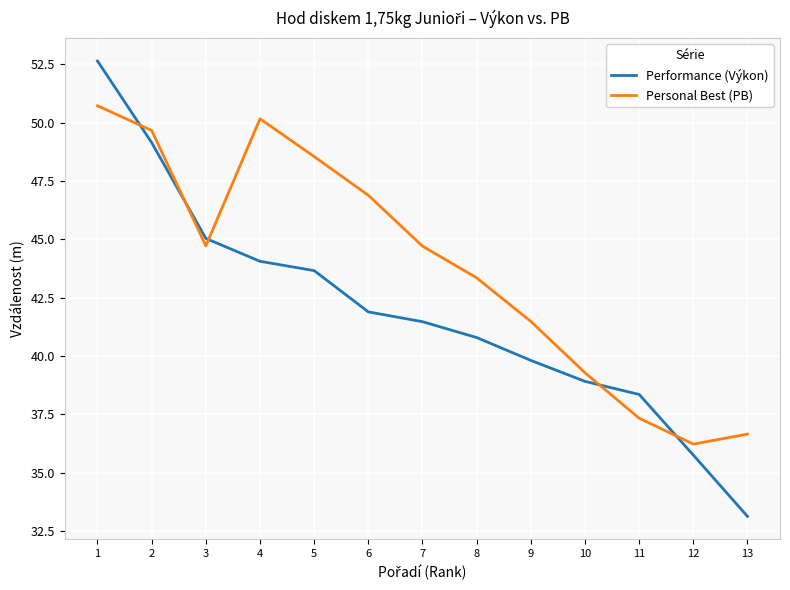

Which series has the largest total across all categories?

Personal Best (PB)